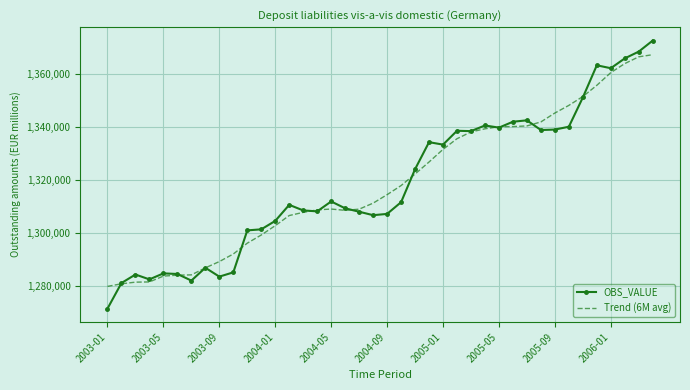

List the series in order of their peak value, lowest first.

Trend (6M avg), OBS_VALUE